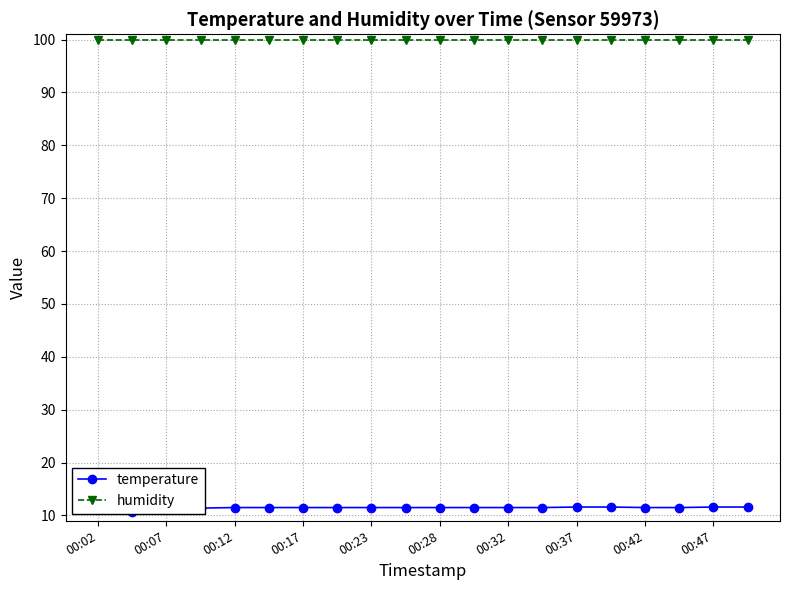

The temperature series shows 11.5 at 00:02. True or false?

True